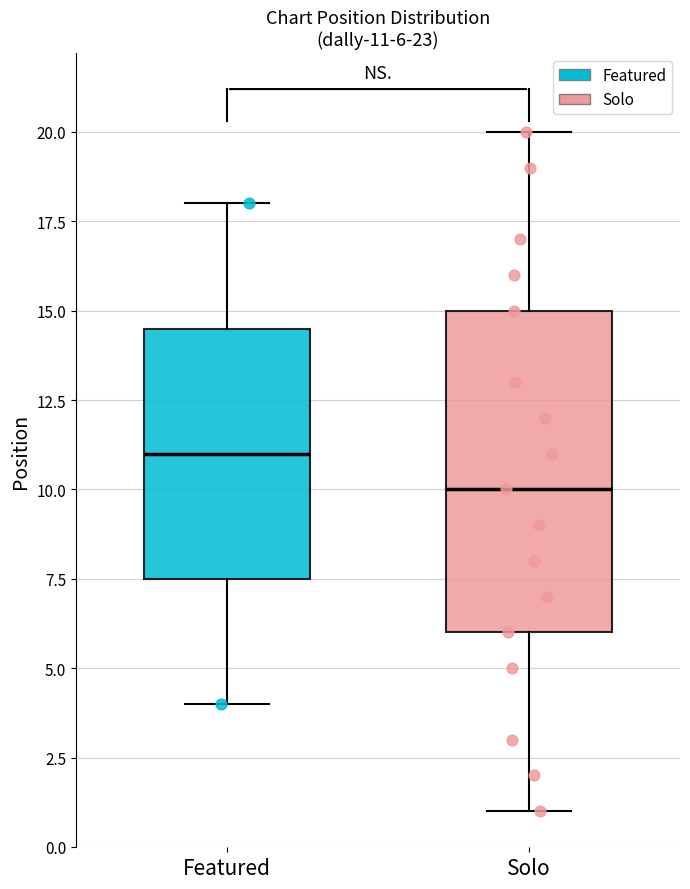

Which box is the tallest, from its lower edge to its upper edge?

Solo